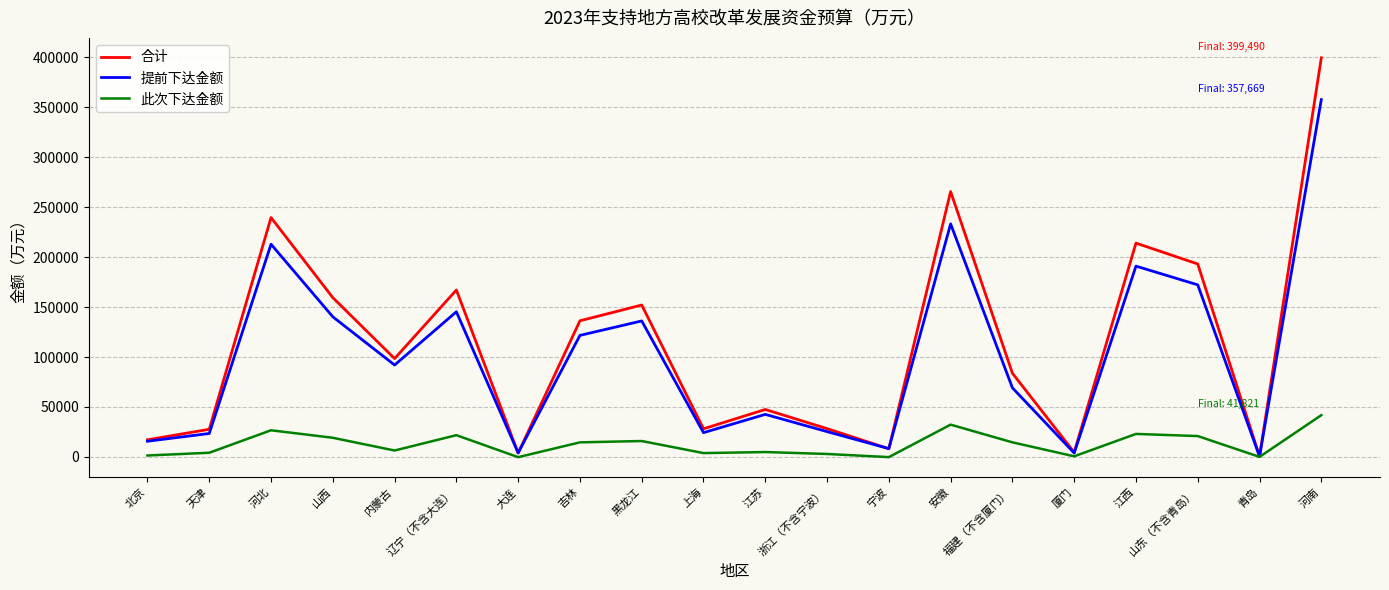

Where is 合计 nearest to the value 200045?

山东（不含青岛）